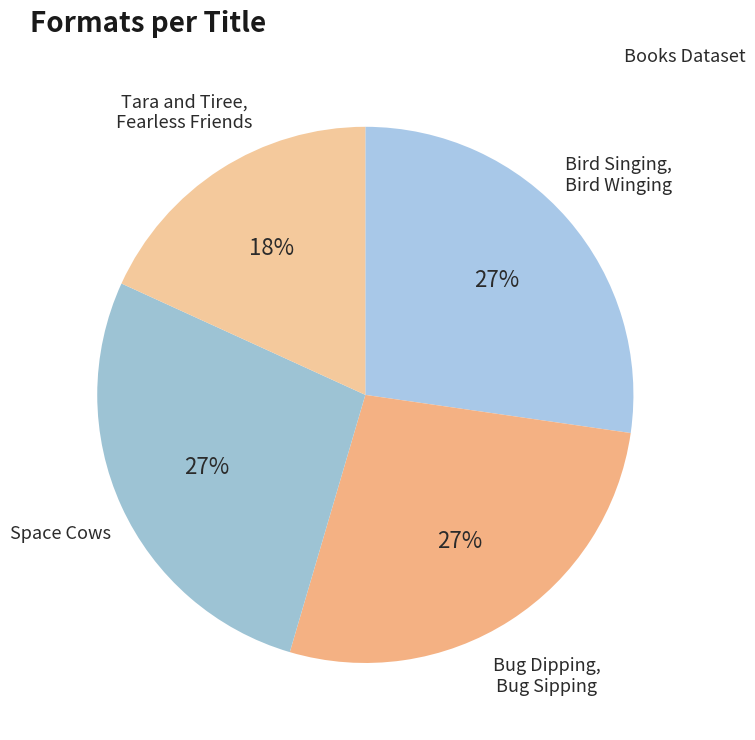

Does Tara and Tiree, Fearless Friends represent more than half of the total?

No